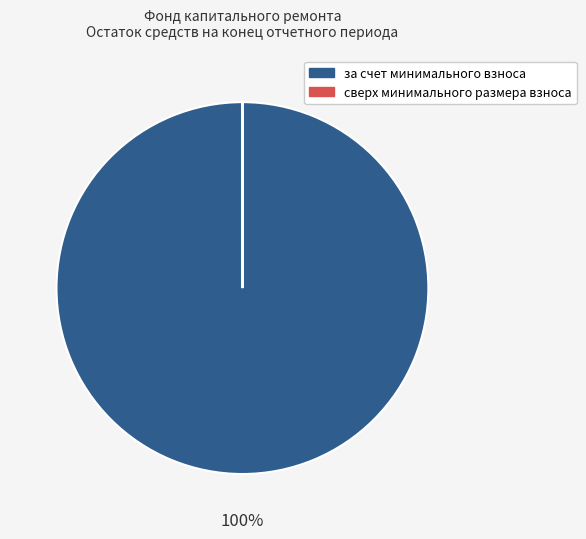

To the nearest percent, what percentage of the pie is за счет минимального взноса?

100%